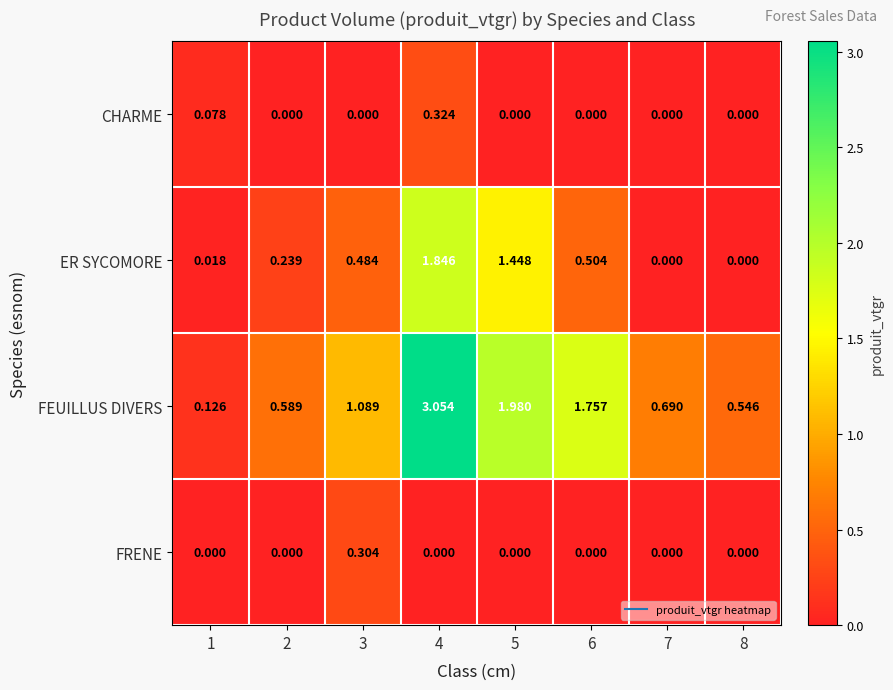

Between 2 and 4, which series saw the biggest shift?

FEUILLUS DIVERS